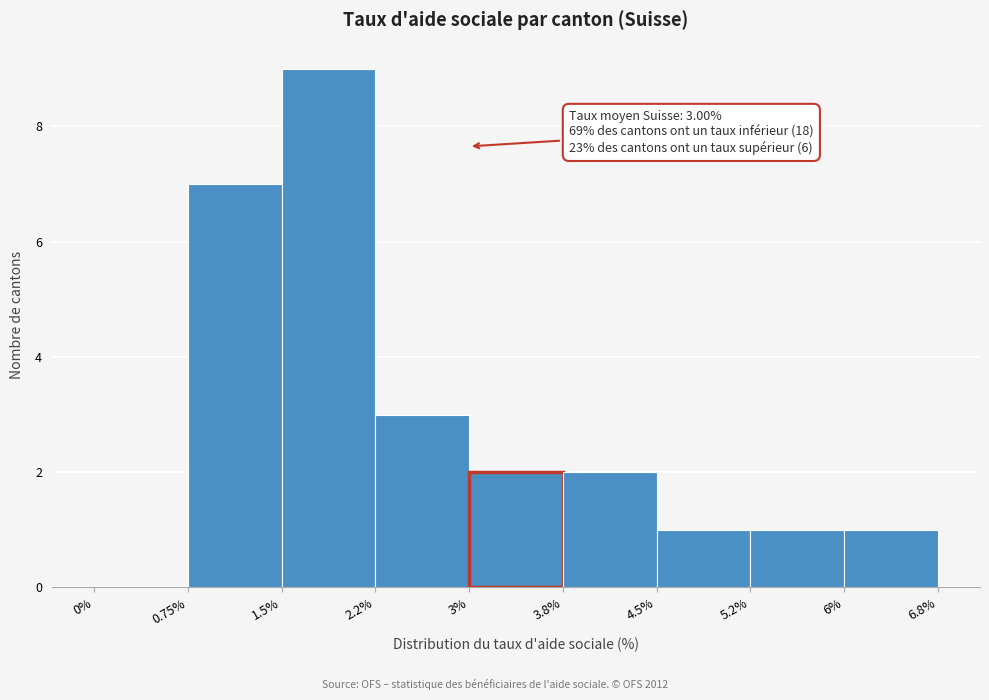

Which range on the x-axis has the tallest bar?

1.5% to 2.2%